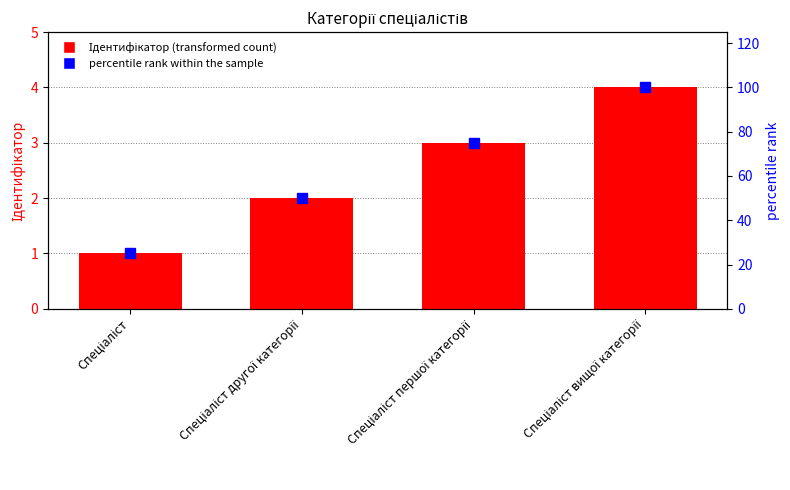

What is the difference between the maximum and minimum values in the Ідентифікатор series?

3